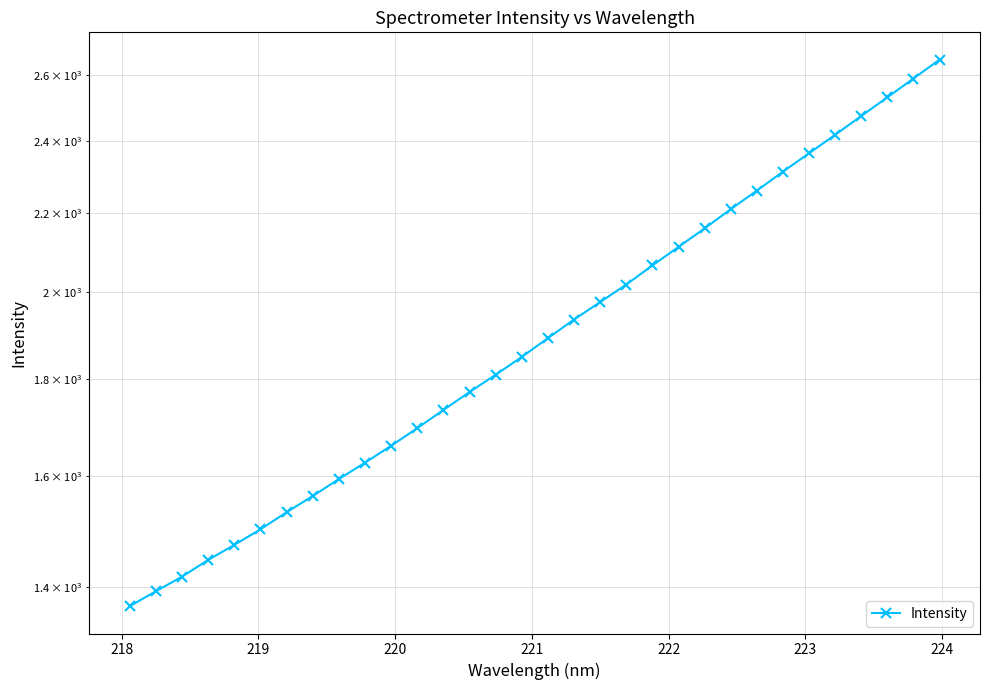

True or false: there are more than 1 points higher than both neighbors.

False